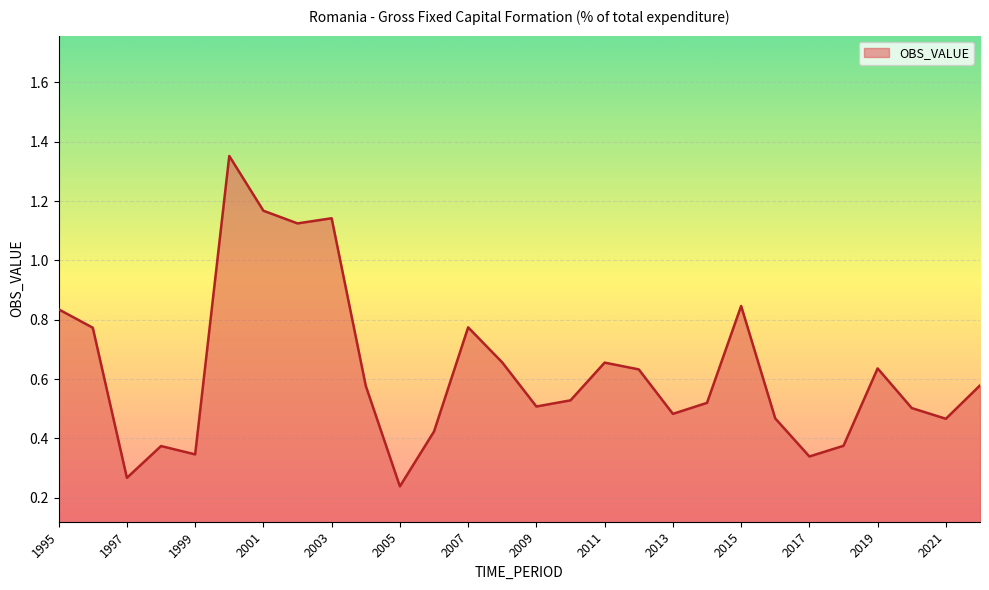

At which label is the value closest to 0?

2005